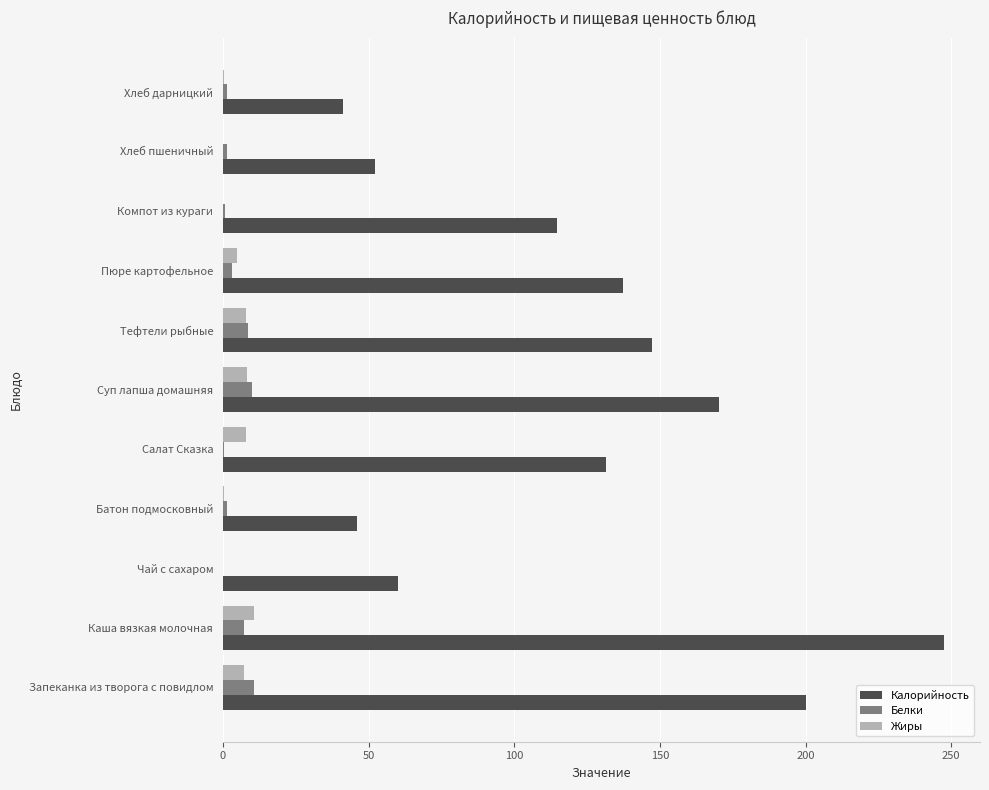

Which series changed the most between Чай с сахаром and Компот из кураги?

Калорийность